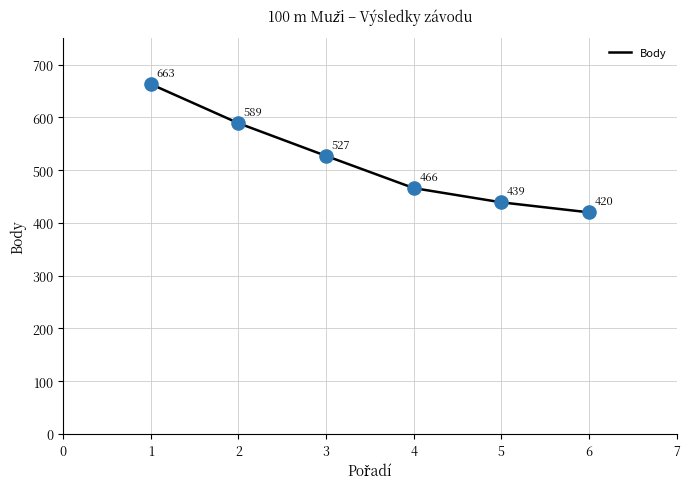

Approximately how many times larger is the value at 5 compared to 1?

0.7